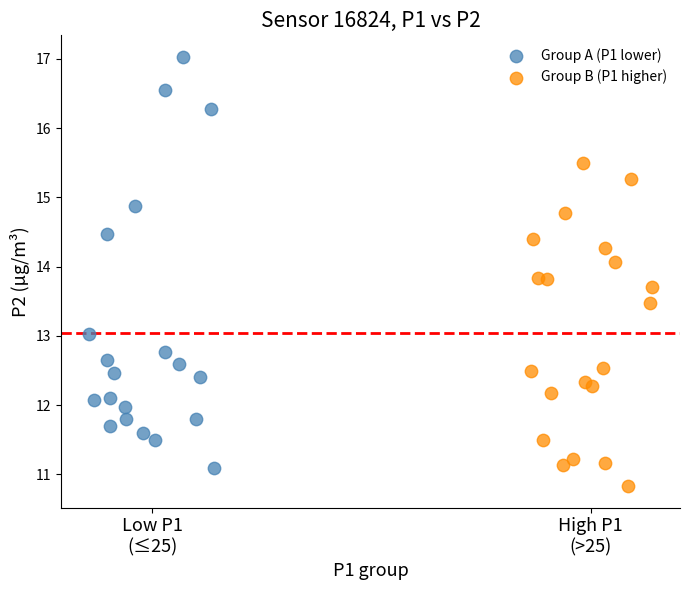

Which series has the widest spread of Y values?

Group A (P1 lower)